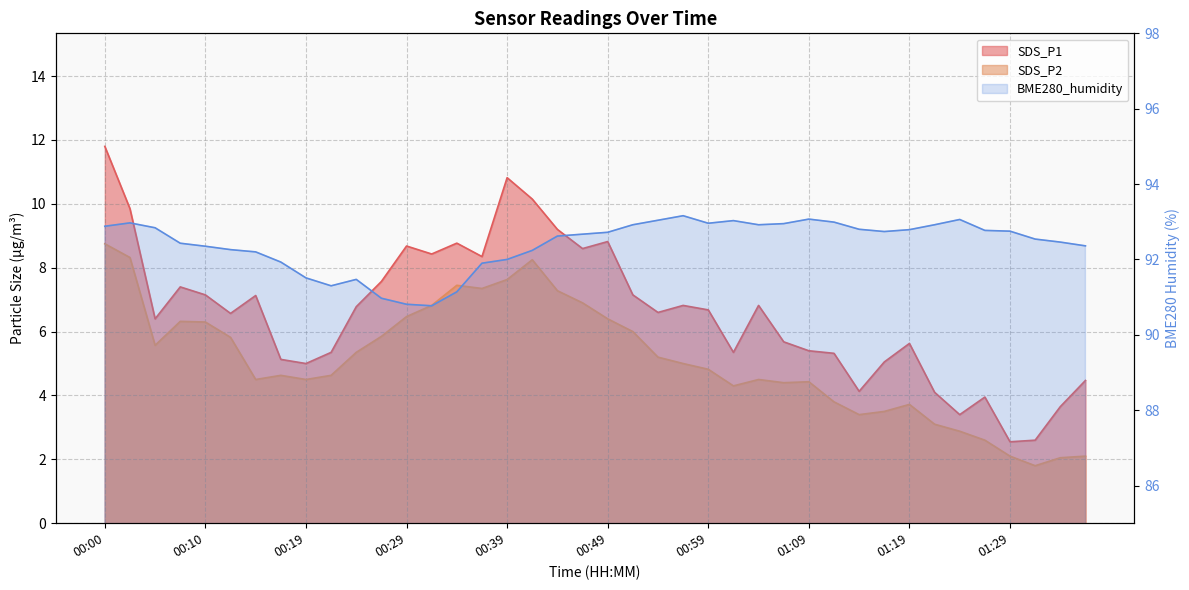

How many interior local valleys does the SDS_P2 series have?

8